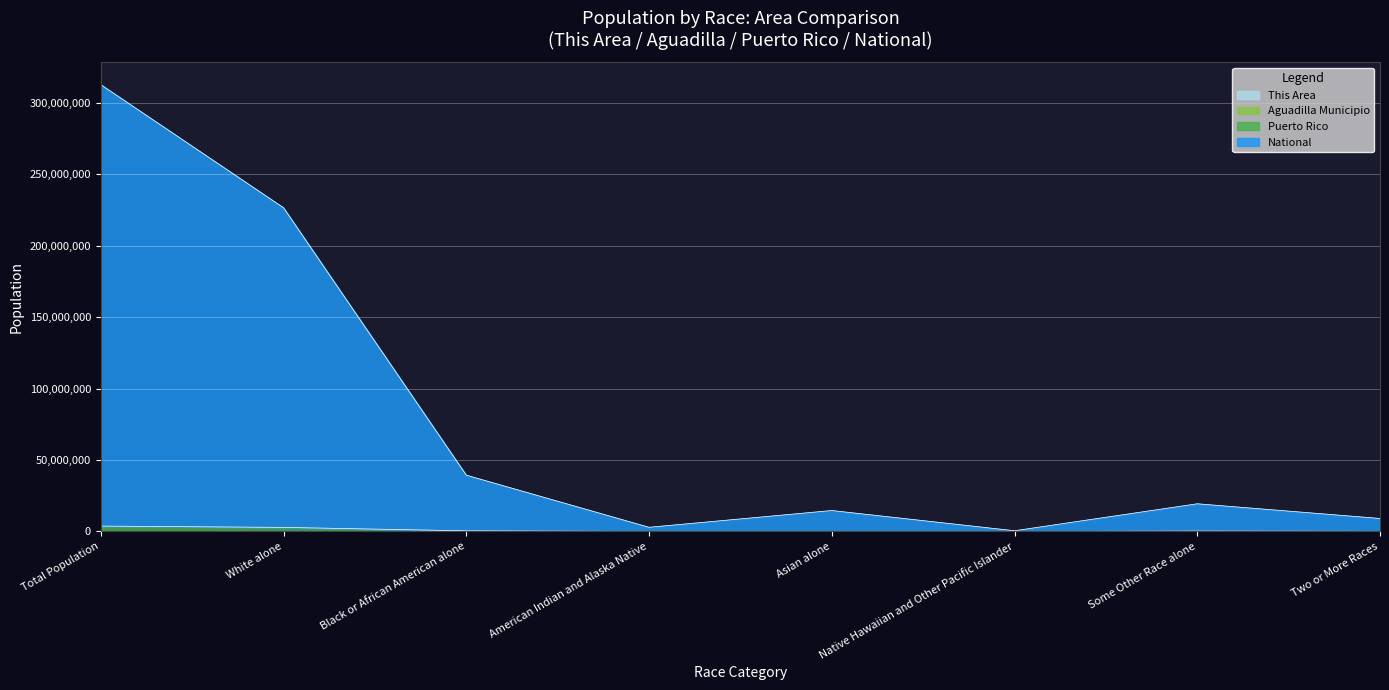

What is the greatest value displayed?

312534163